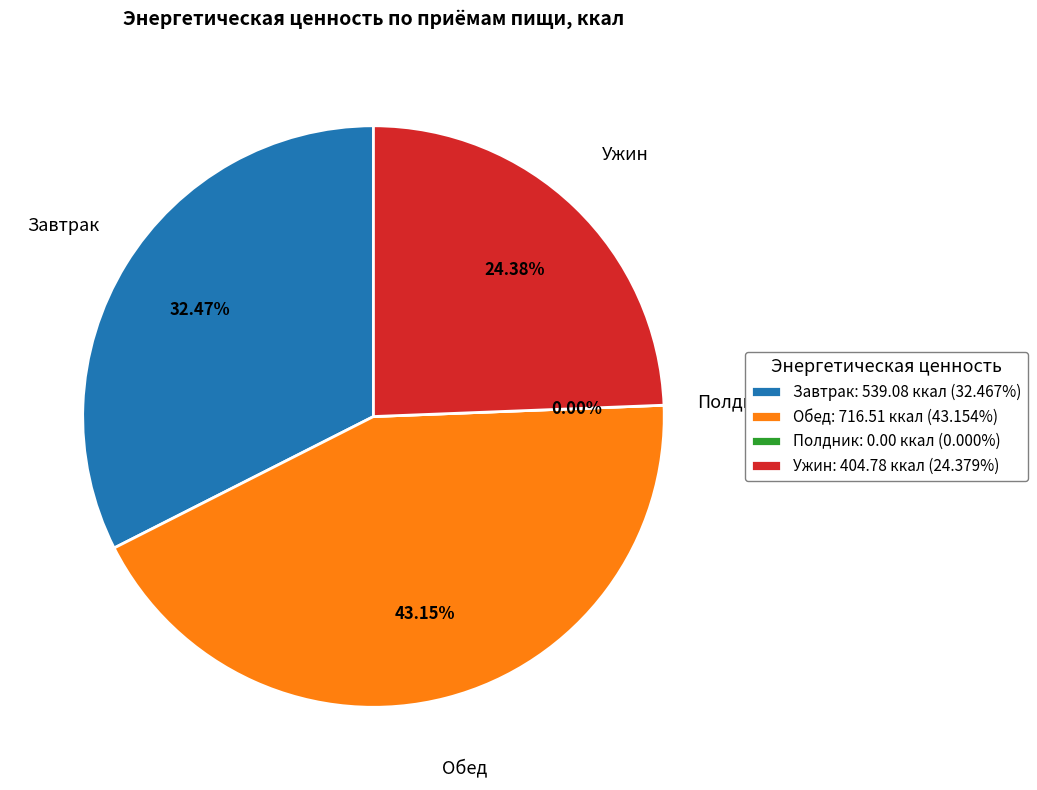

Is Полдник the majority of the pie?

No